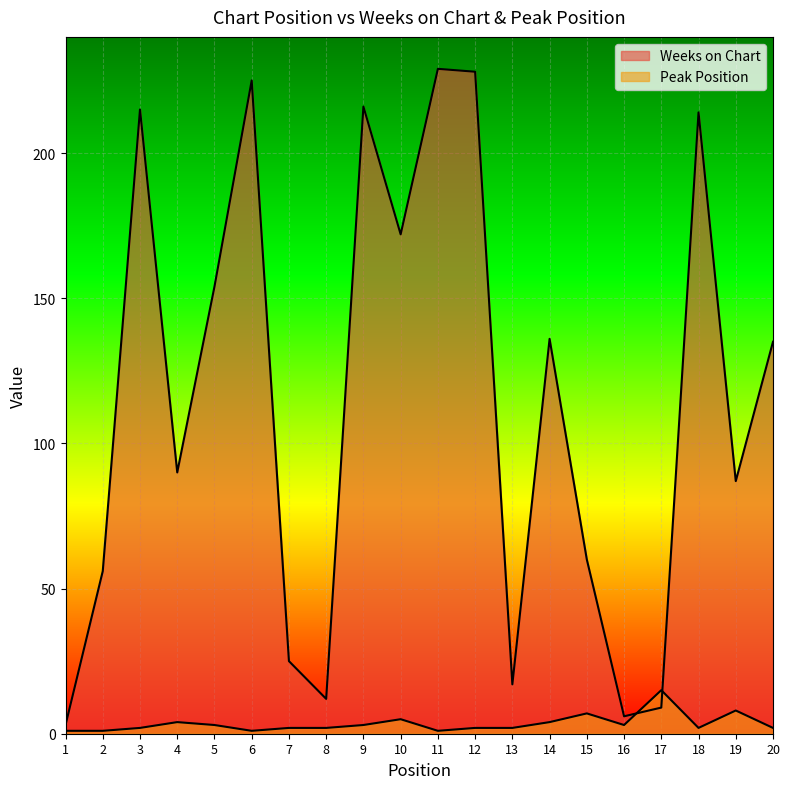

What are all the series names shown in the legend?

Weeks on Chart, Peak Position